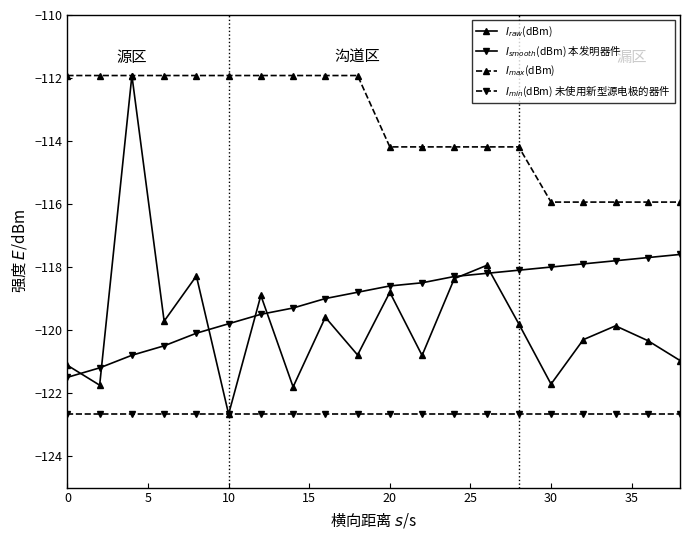

True or false: $I_{max}$(dBm) and $I_{smooth}$(dBm) 本发明器件 intersect in this chart.

False